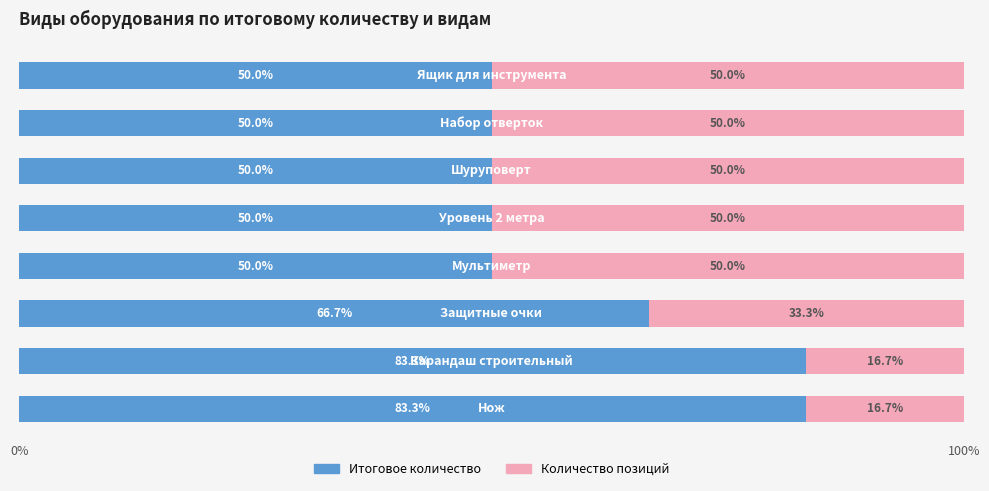

Count the number of data series in this chart.

2